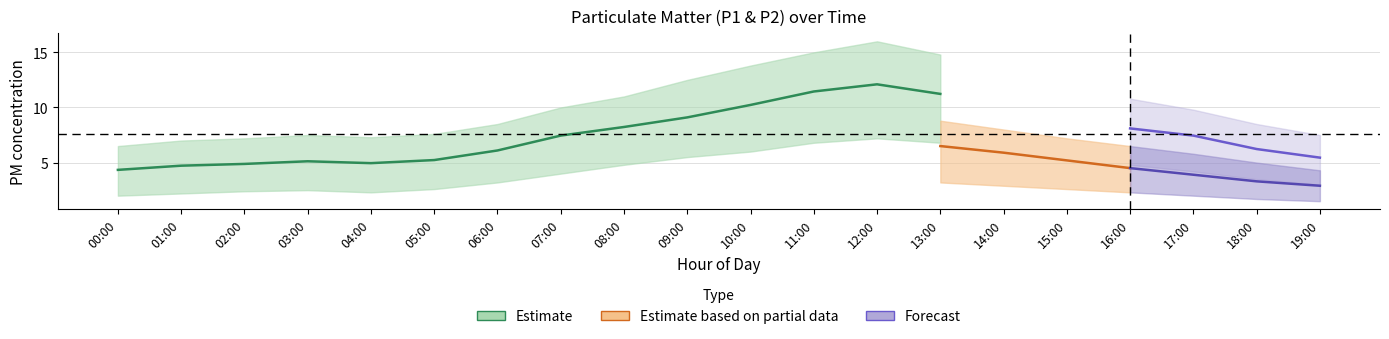

How many data points does each series have?

20